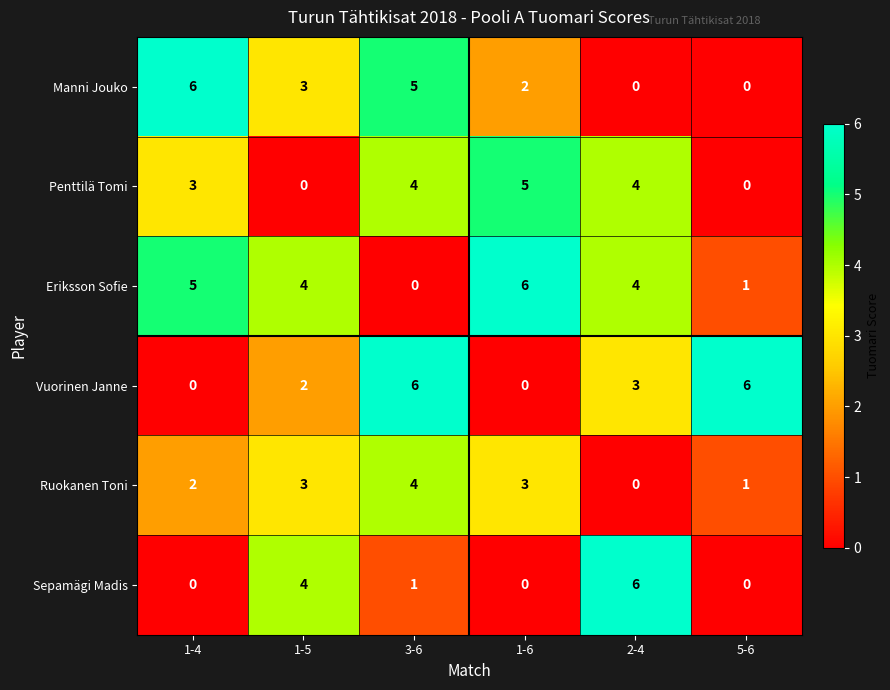

At which label does Eriksson Sofie first exceed 4?

1-4